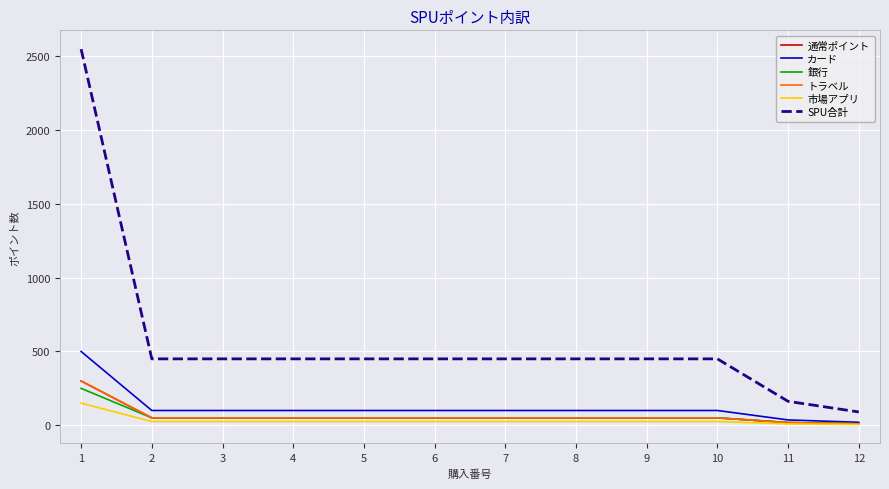

Is it true that 通常ポイント equals 50 at 5?

True